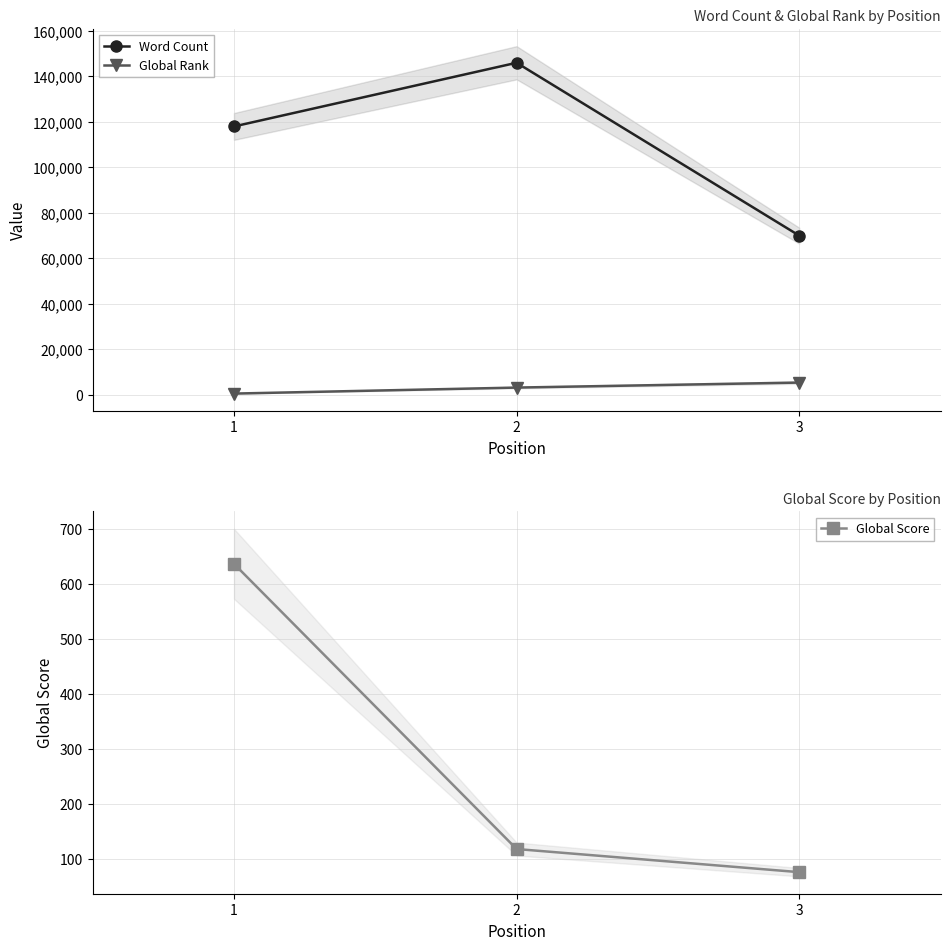

What is the difference between the maximum and minimum values in the Global Score series?

560